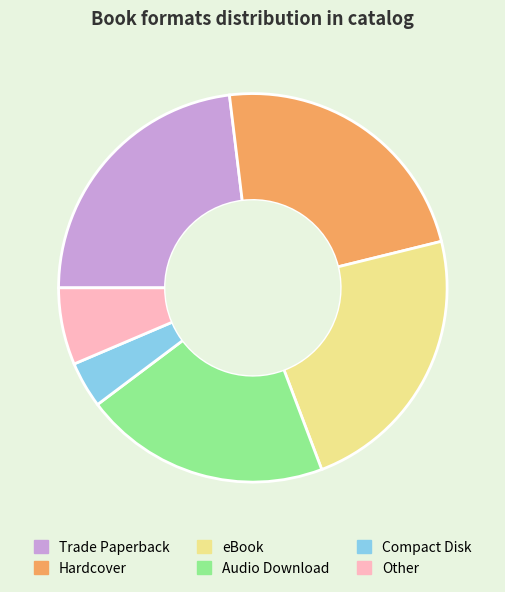

What is the ratio of the value at Trade Paperback to the value at Hardcover?

1.0